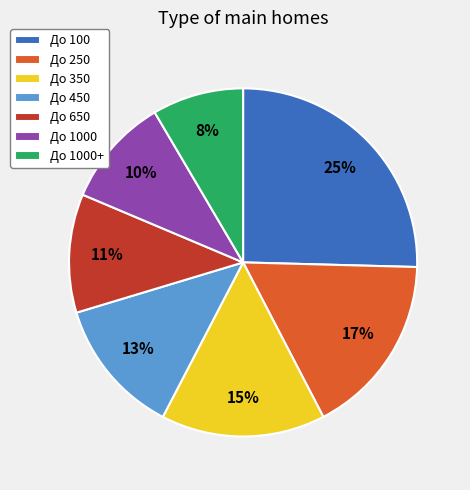

Count the number of slices in the pie.

7